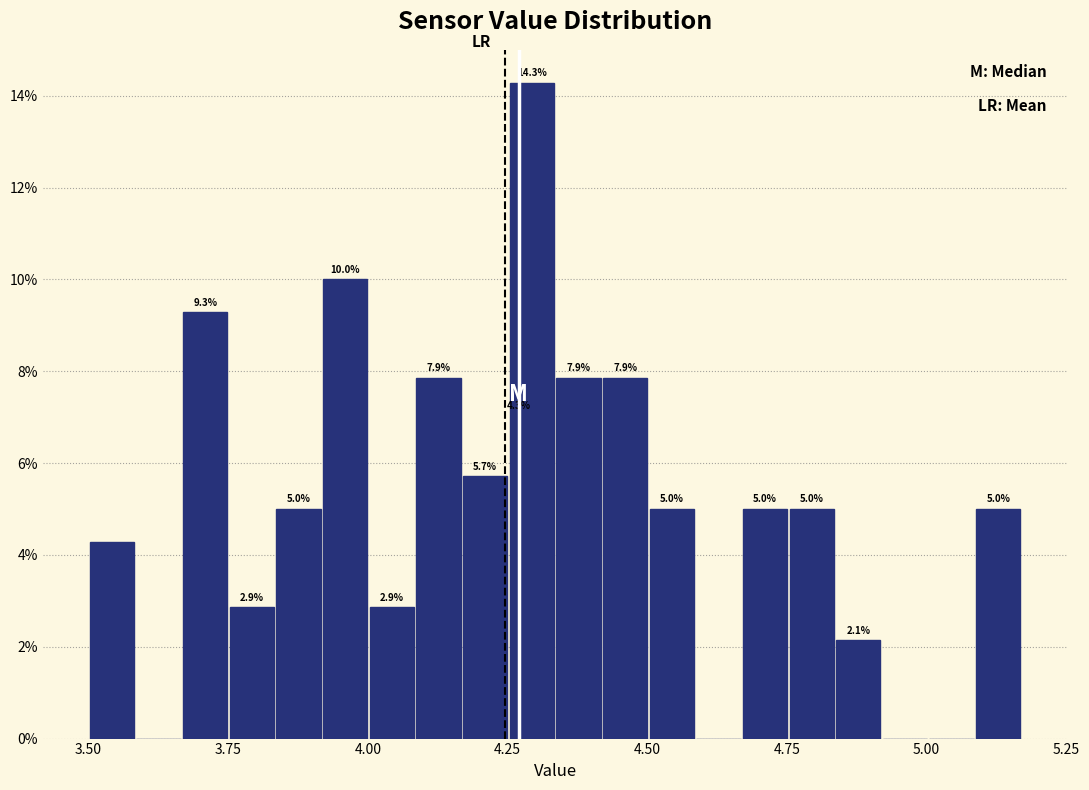

Around what value on the x-axis is the tallest bar? Give the approximate position of its centre, as read against the axis.

4.30